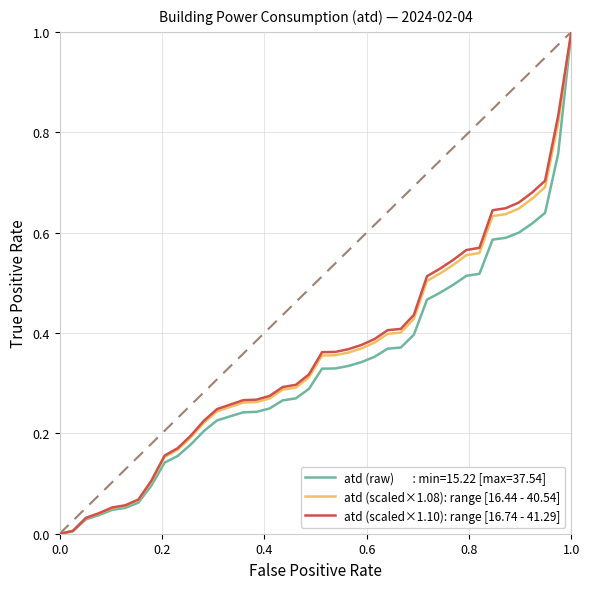

What is the greatest value displayed?

1.0